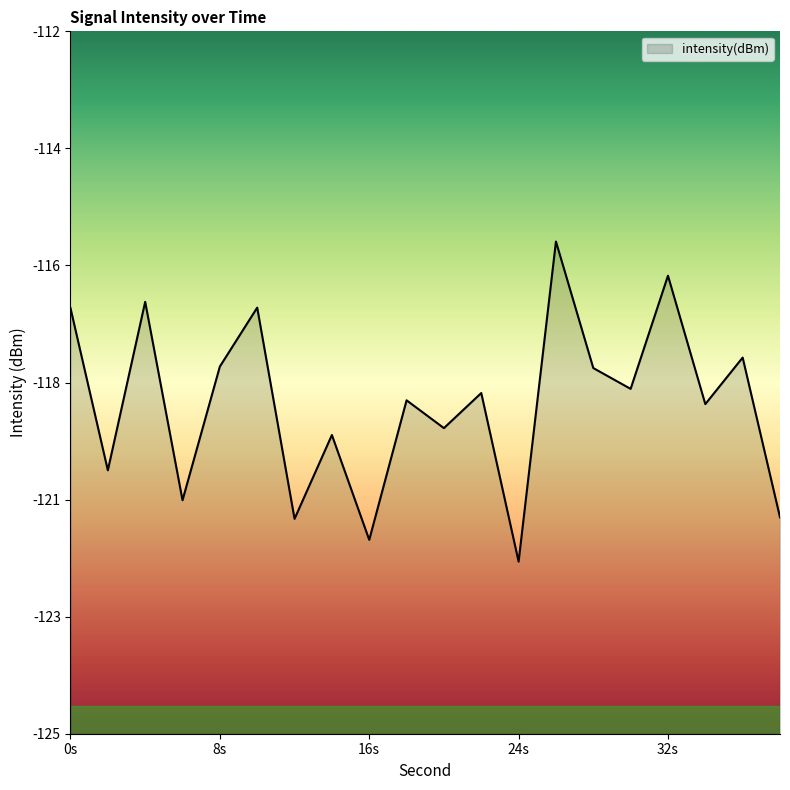

What is the change in value from 24 to 38?

+0.8